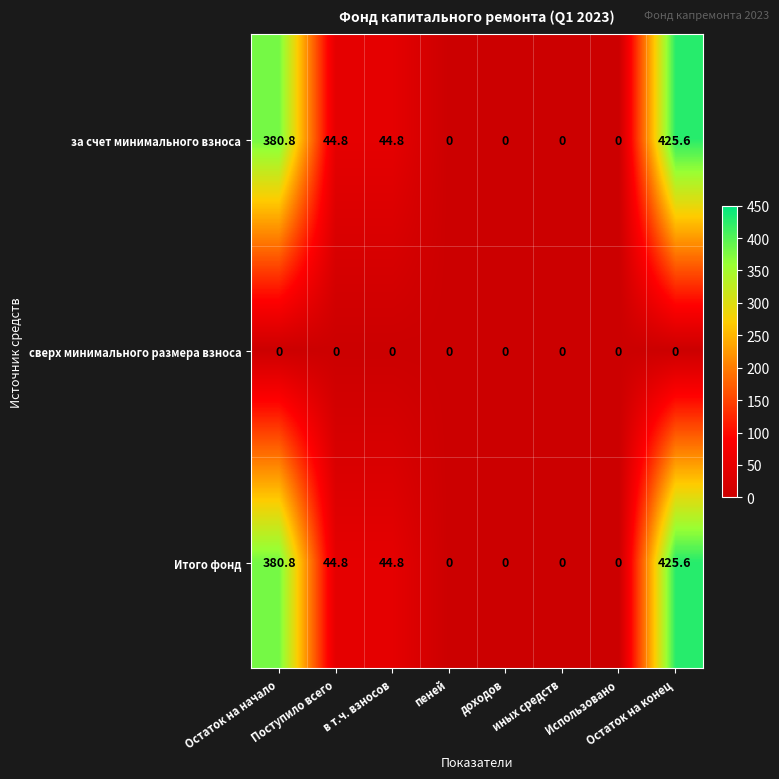

What is the difference between the maximum and minimum values in the за счет минимального взноса series?

425.6